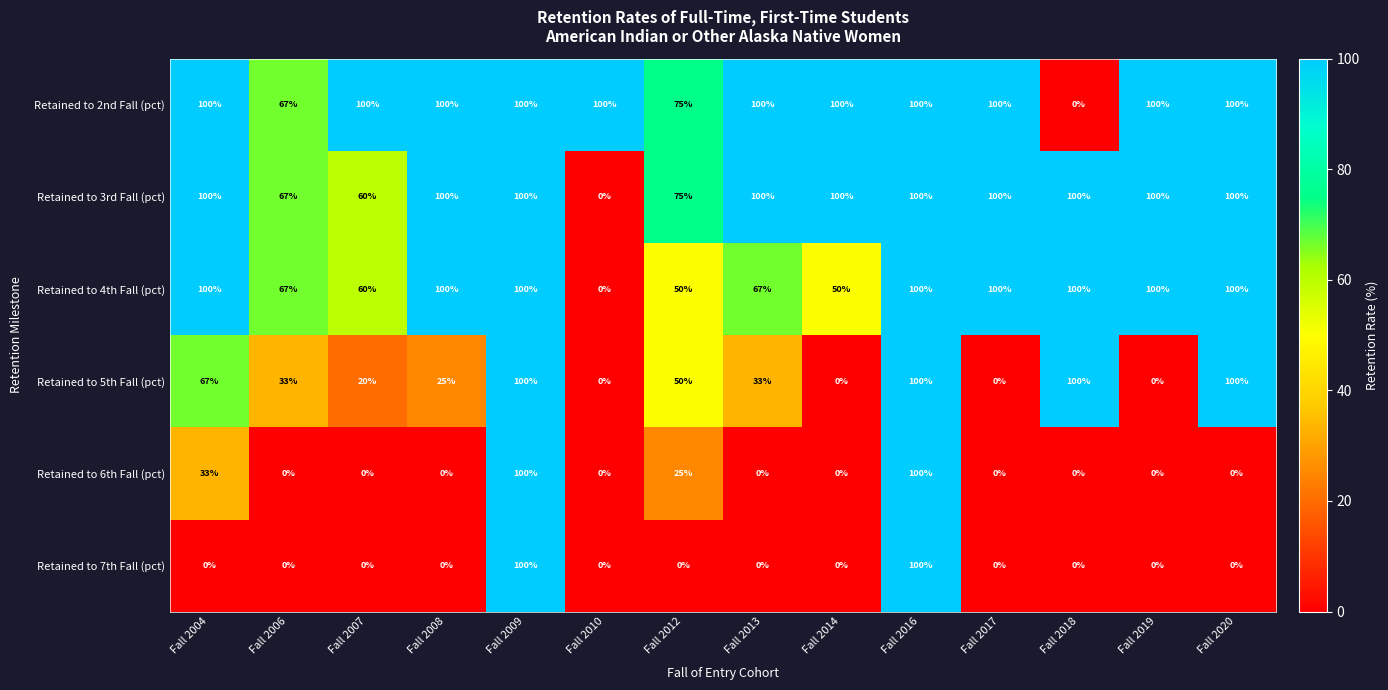

What is the average value of the Retained to 4th Fall (pct) series?

78